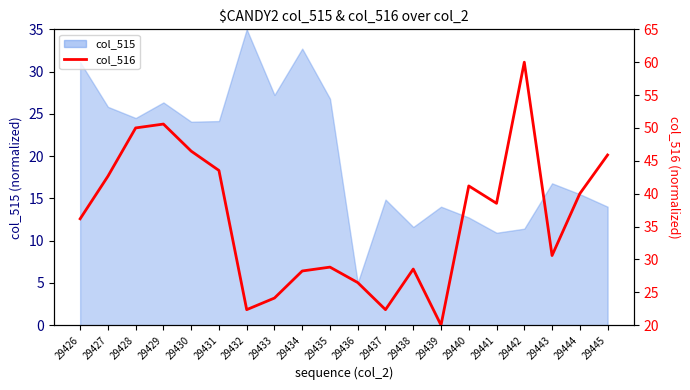

Reading left to right, extract all data points from this chart.

36.2	42.6	50.0	50.6	46.5	43.5	22.4	24.1	28.2	28.8	26.5	22.4	28.5	20.0	41.2	38.5	60.0	30.6	40.0	45.9